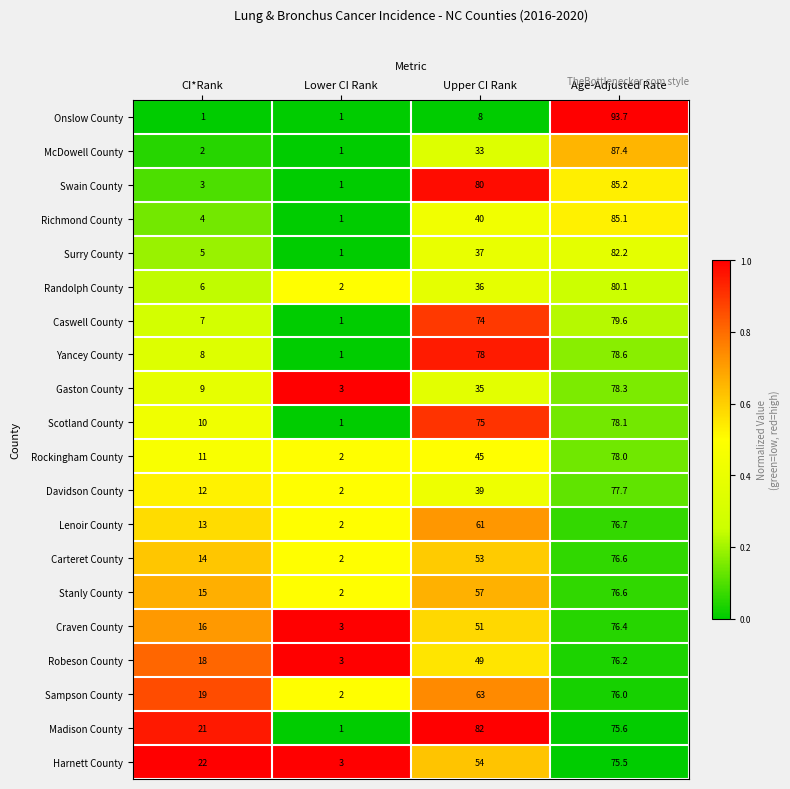

Which series changed the most between CI*Rank and Age-Adjusted Rate?

Onslow County